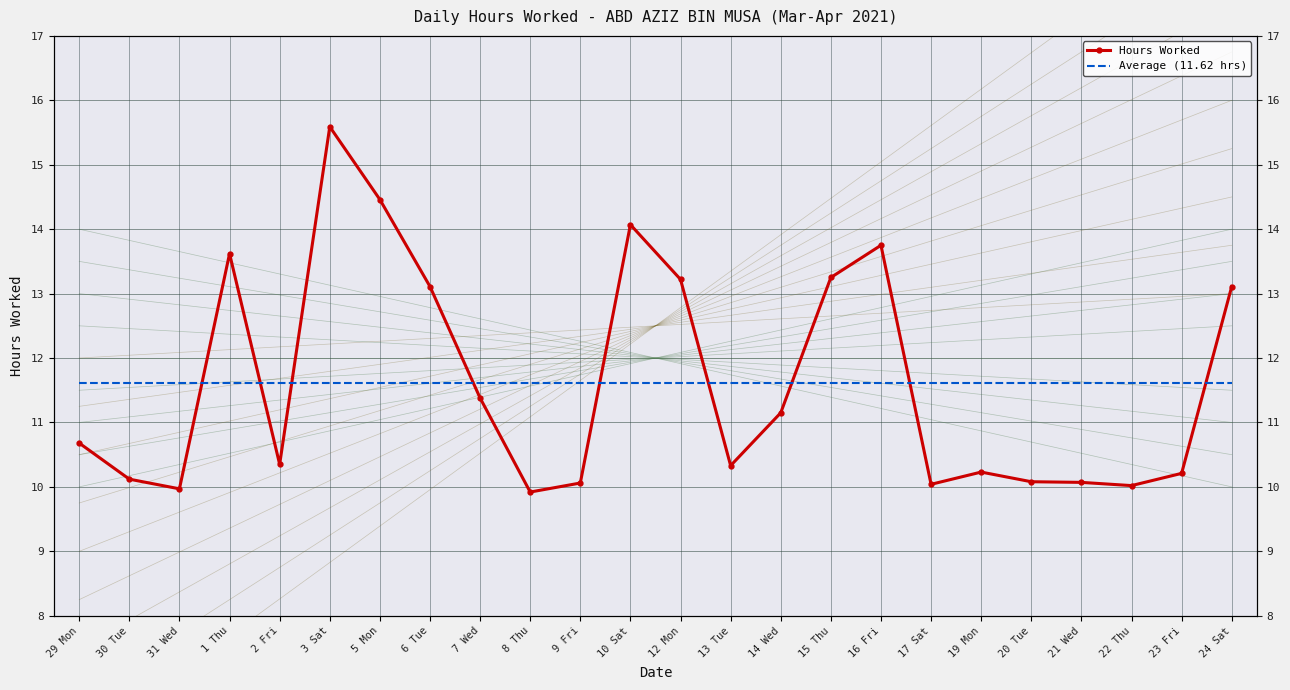

What is the difference between the highest and lowest values at 23 Fri?

1.4